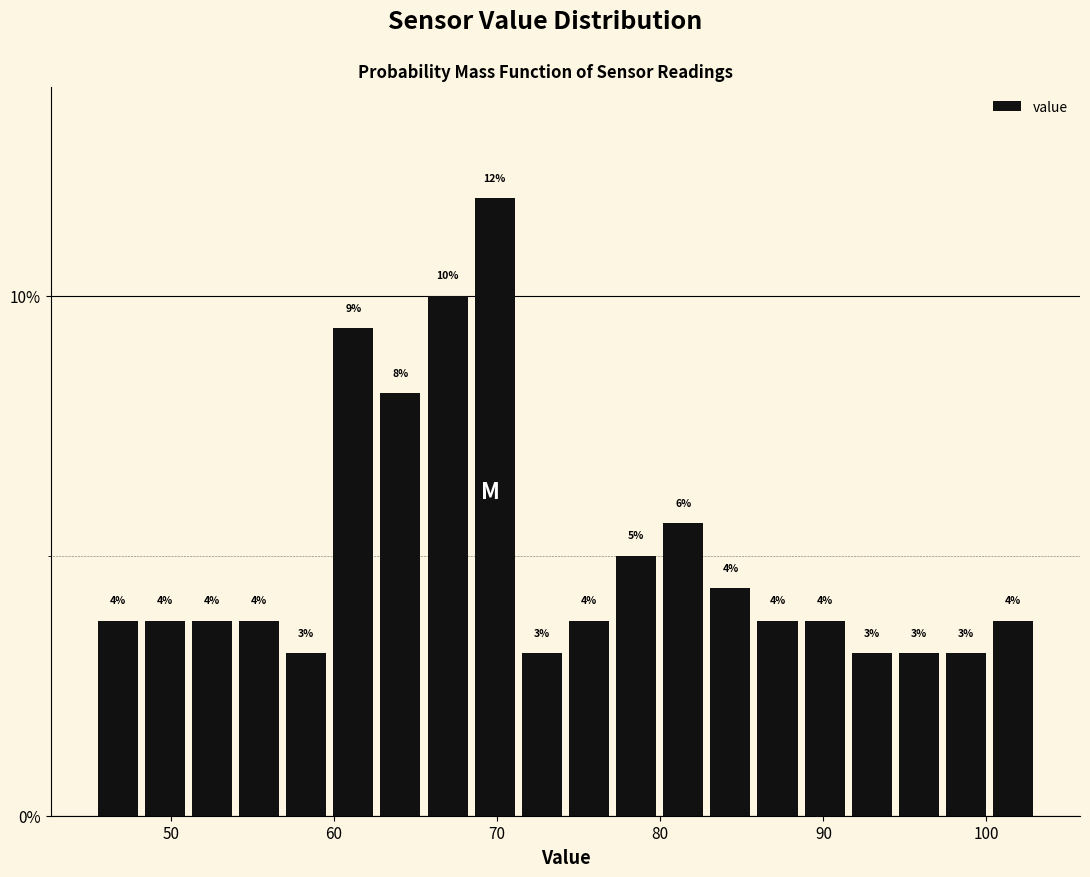

Read against the x-axis, roughly where is the centre of the tallest bar?

70